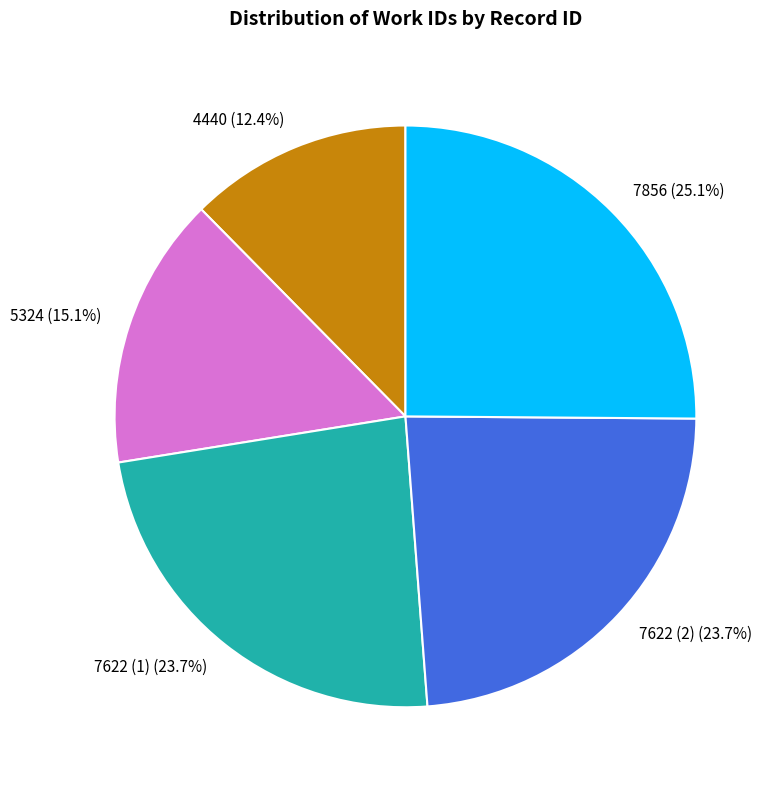

Combined, do 7622 (2) and 5324 account for over 50%?

No